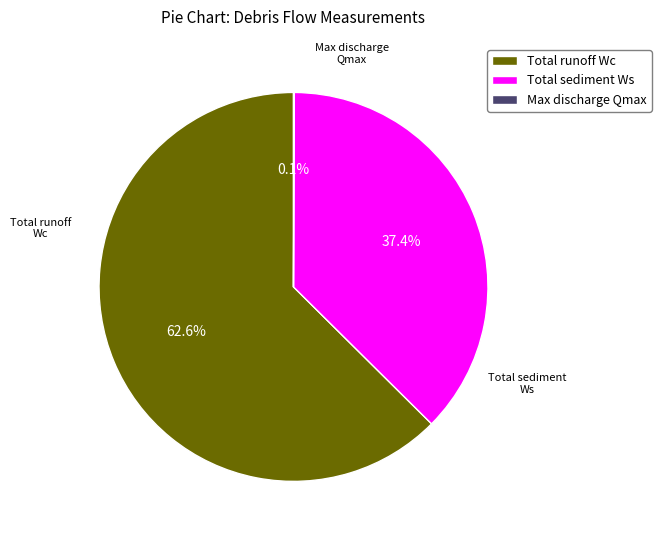

Is there a majority slice in this chart?

Yes